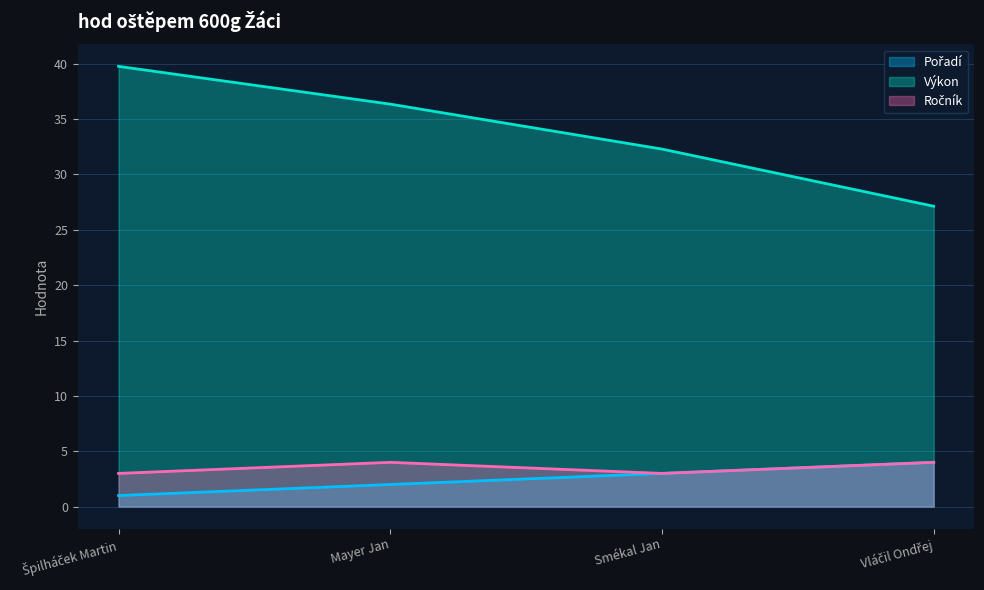

How many lines are shown in the chart?

3